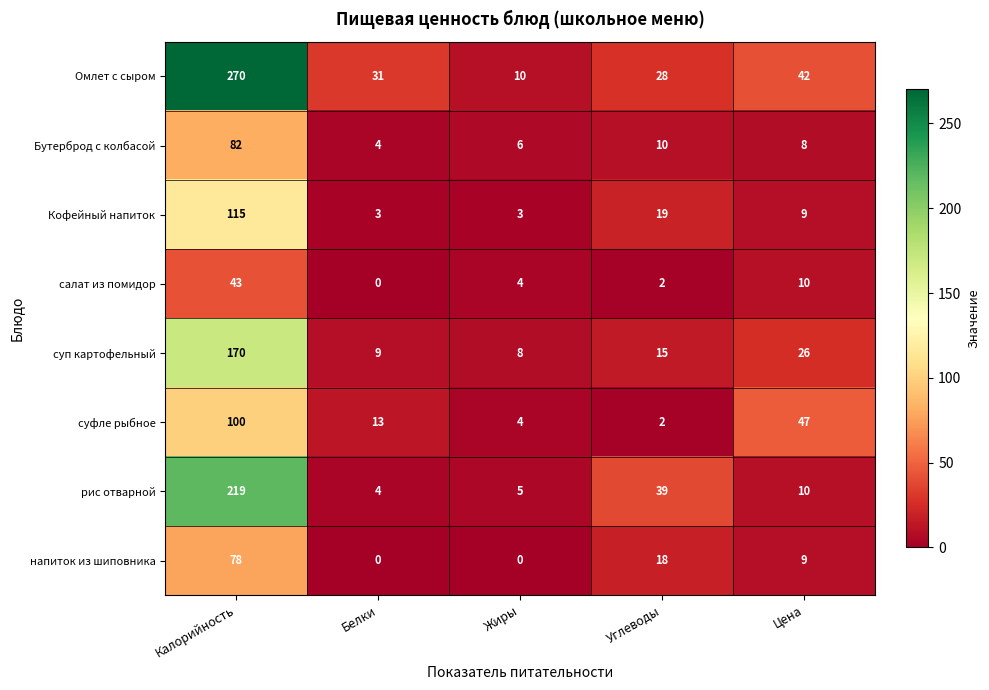

How many напиток из шиповника values are between 0 and 18?

4